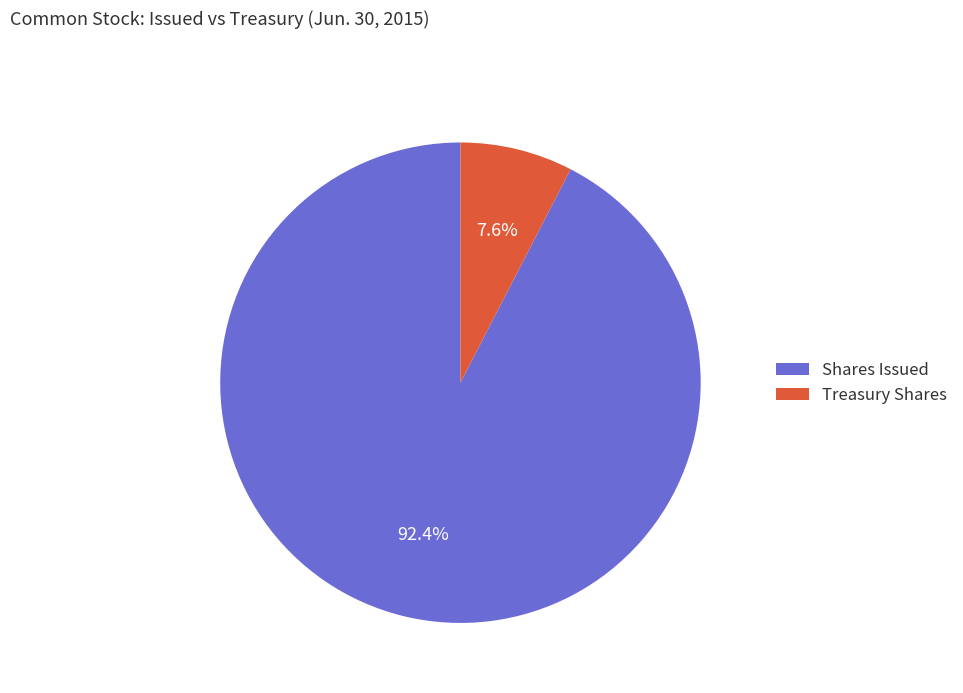

To the nearest percent, what is the average slice percentage?

50%